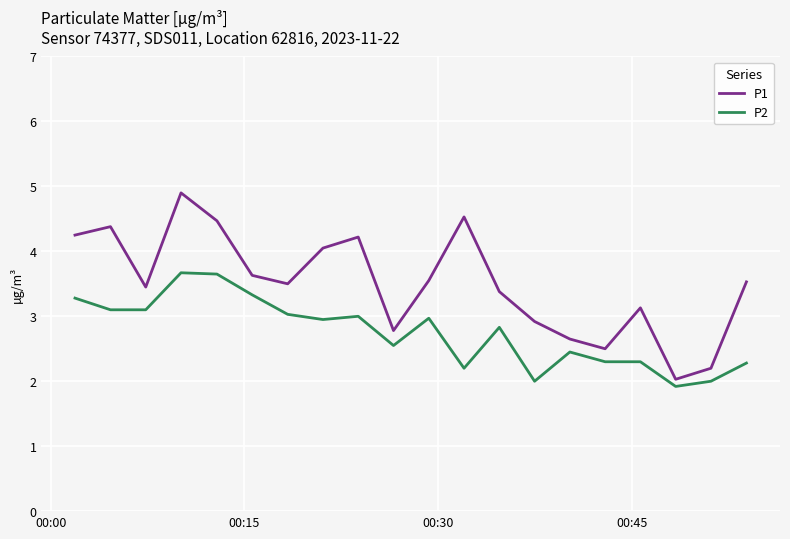

What is the difference between the maximum and second lowest values in the P1 series?

2.7